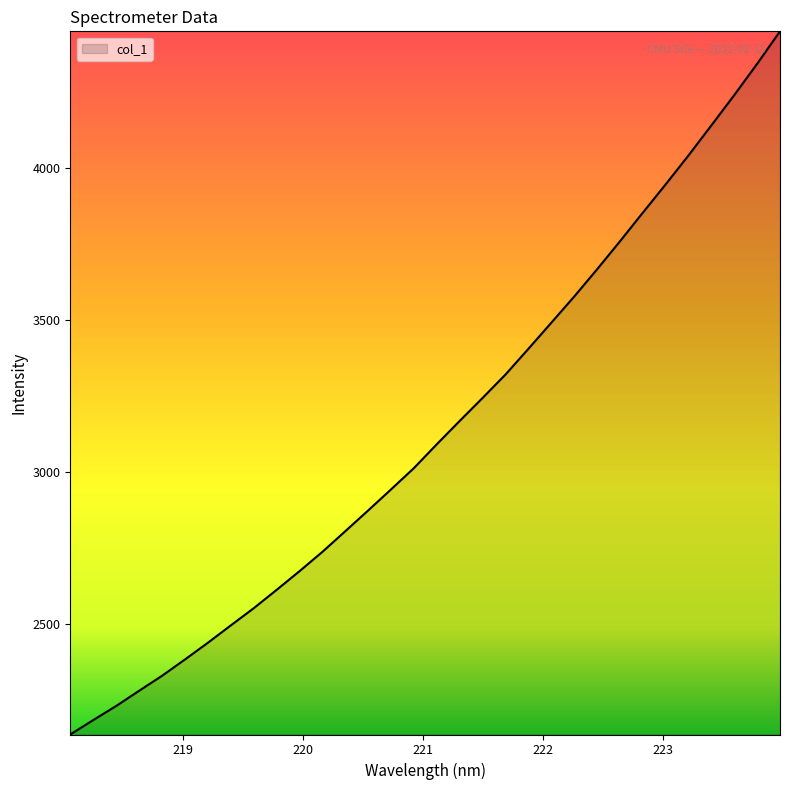

What is the maximum value shown in the chart?

4449.7